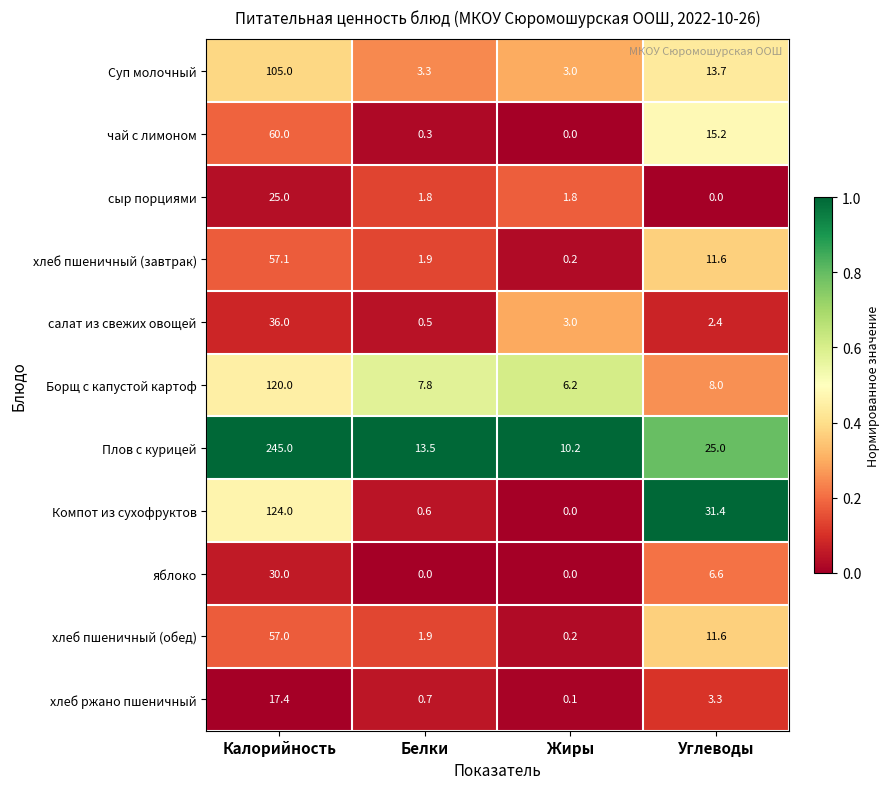

Between Белки and Жиры, which series saw the biggest shift?

Плов с курицей